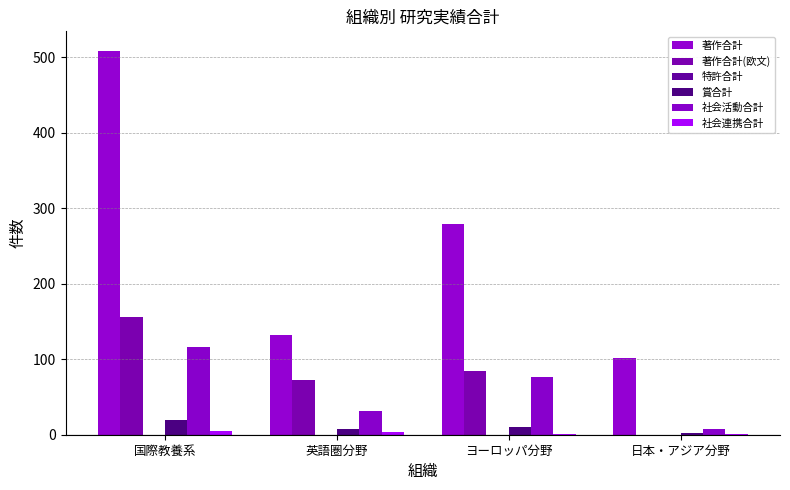

What is the maximum value shown in the chart?

509